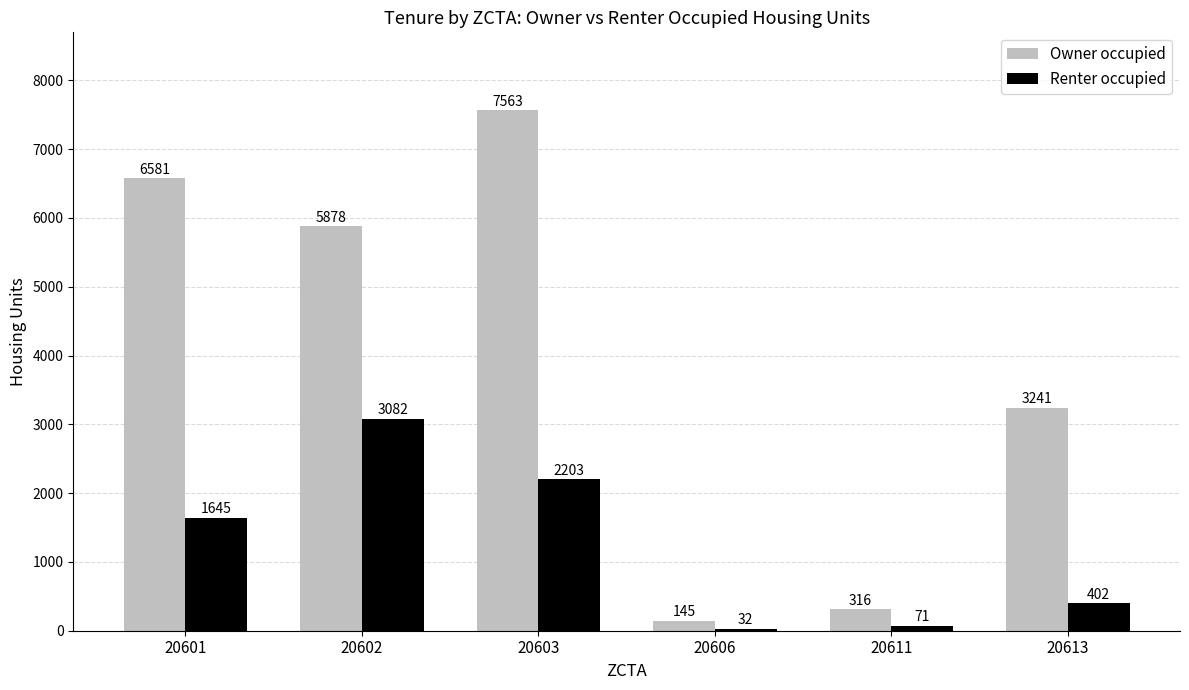

Reading right to left, list all the values displayed in this chart.

Owner occupied: 3241	316	145	7563	5878	6581
Renter occupied: 402	71	32	2203	3082	1645